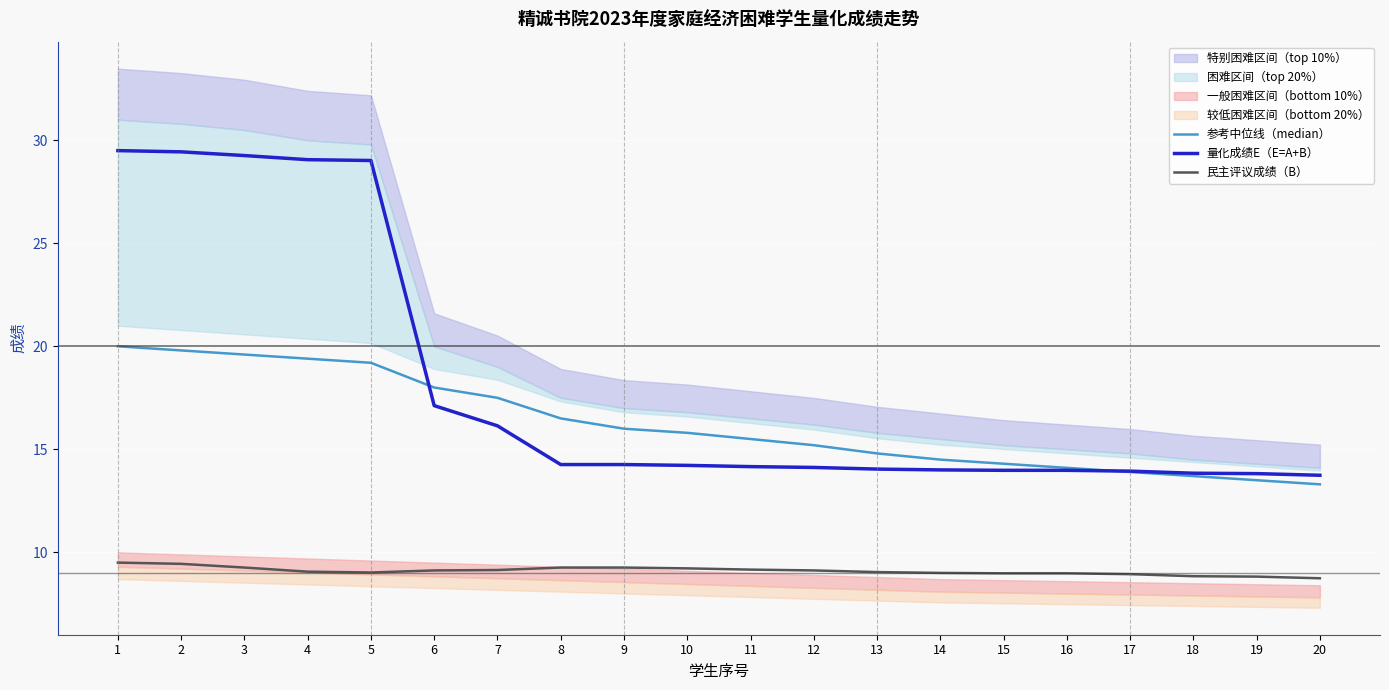

What is the difference between the highest and lowest values at 11?

6.3